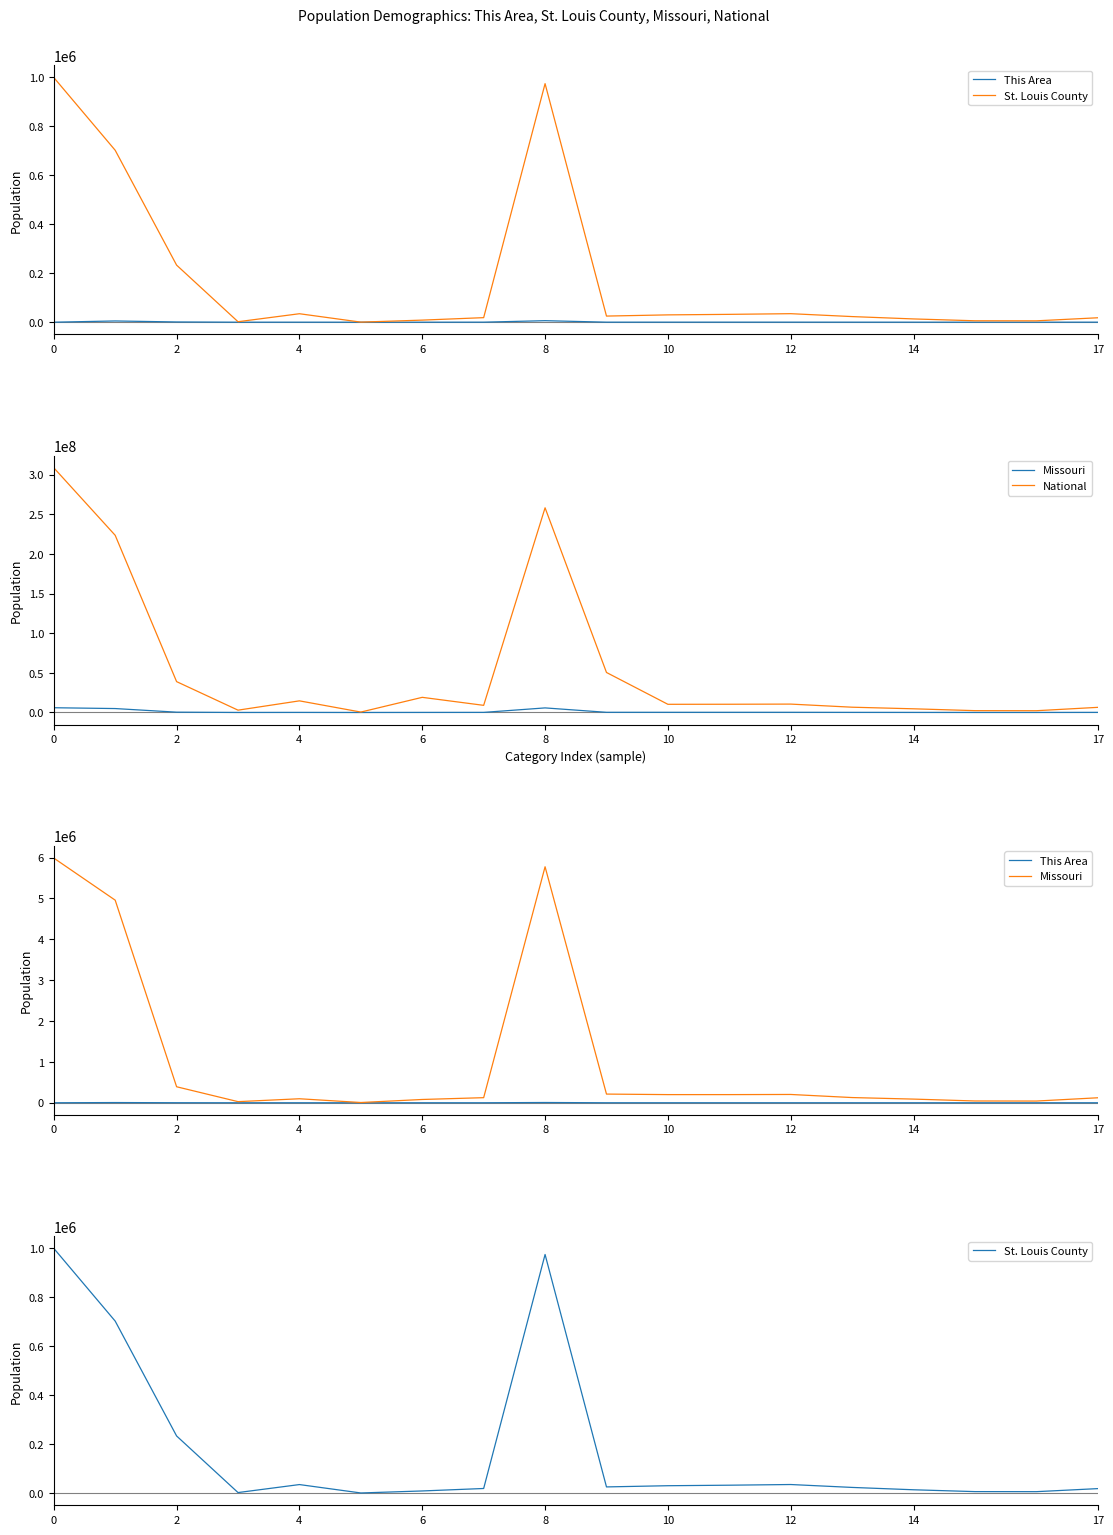

How many interior local peaks does the National series have?

4